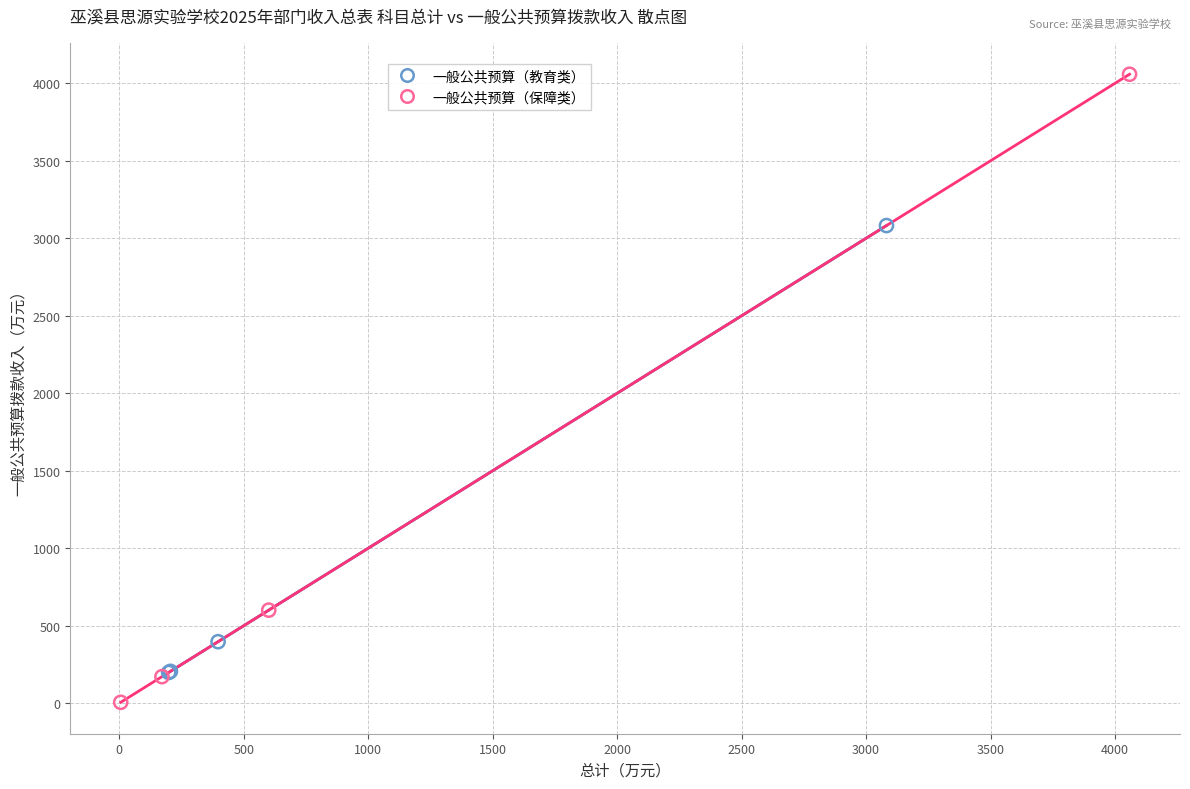

What are all the series names shown in the legend?

一般公共预算（教育类）, 一般公共预算（保障类）